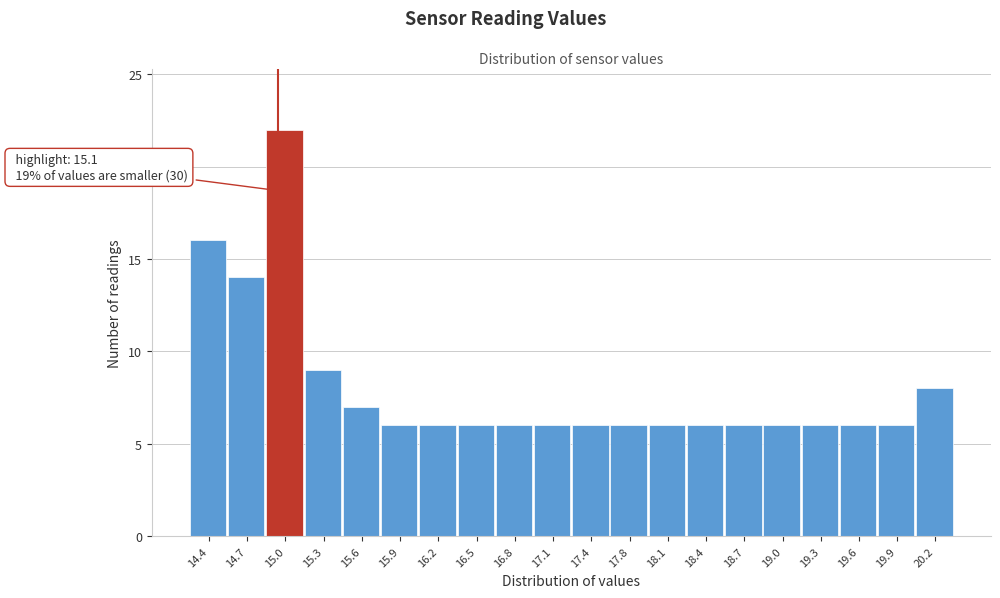

Reading left to right, list all the values displayed in this chart.

16	14	22	9	7	6	6	6	6	6	6	6	6	6	6	6	6	6	6	8